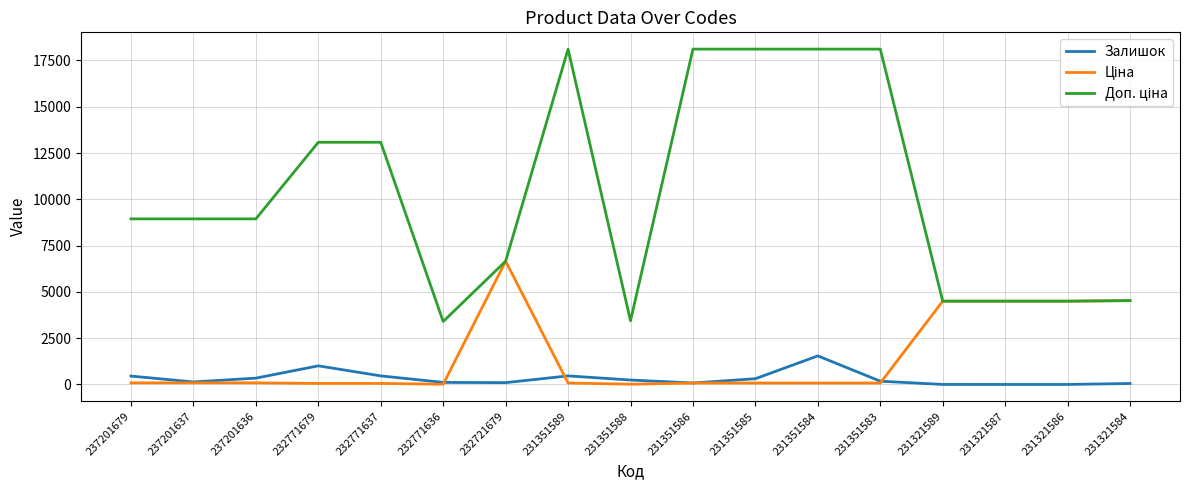

How many series are shown in this chart?

3